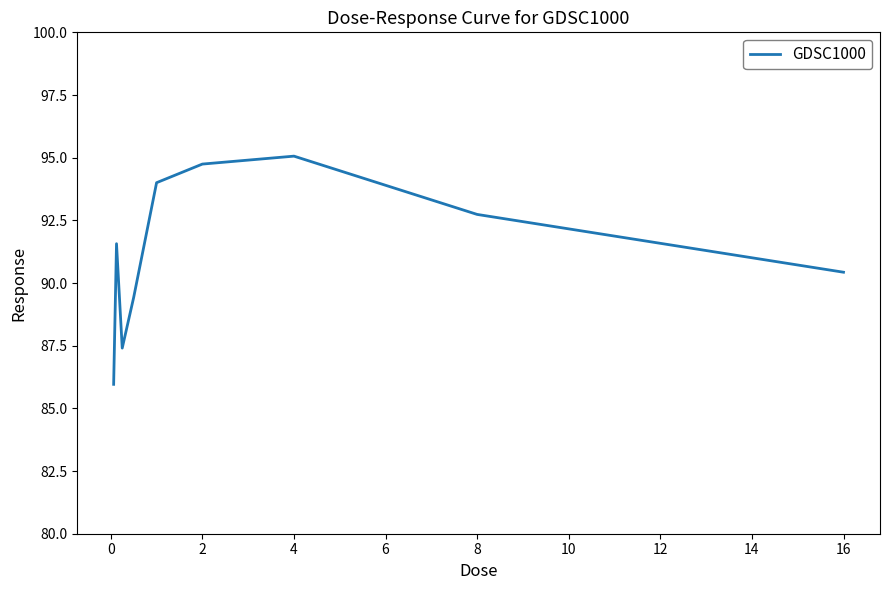

What is the average value?

91.3